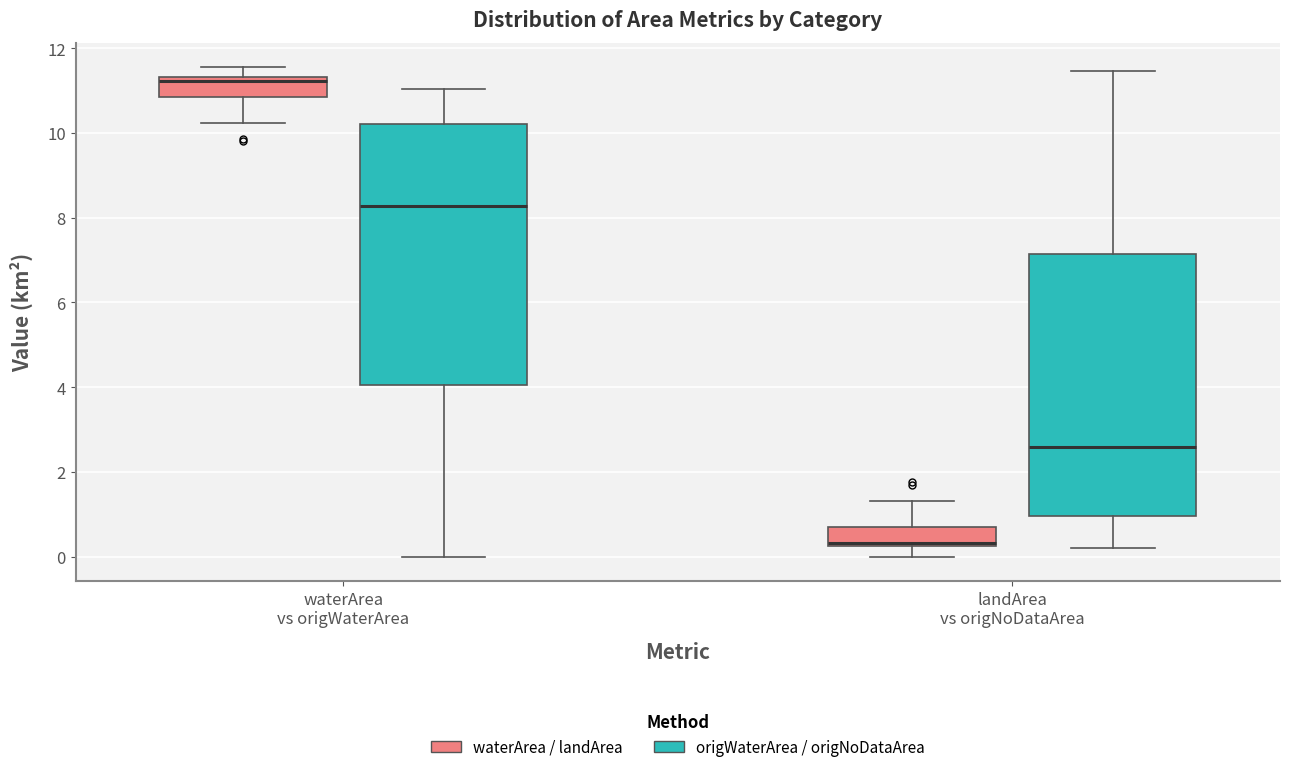

Reading left to right, read every box against the y-axis: the position of its median line, the range the box covers, and the ends of its whiskers. The values are not printed on the chart, so give them approximately, as read against the axis.

waterArea vs origWaterArea (waterArea / landArea): median 11.2, box 10.8 to 11.4, whiskers 10.2 to 11.6
waterArea vs origWaterArea (origWaterArea / origNoDataArea): median 8.2, box 4.0 to 10.2, whiskers 0.0 to 11.0
landArea vs origNoDataArea (waterArea / landArea): median 0.4, box 0.2 to 0.8, whiskers 0.0 to 1.4
landArea vs origNoDataArea (origWaterArea / origNoDataArea): median 2.6, box 1.0 to 7.2, whiskers 0.2 to 11.4